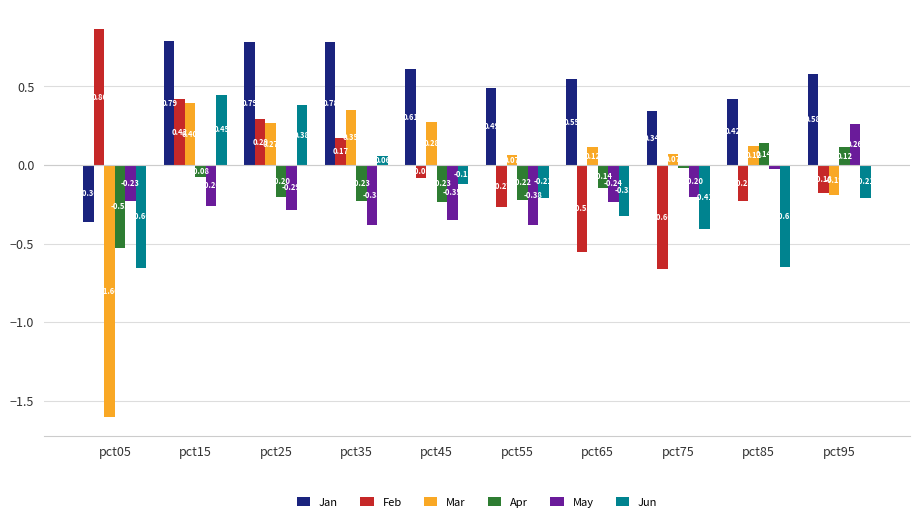

What is the difference between the second highest and minimum values in the Jun series?

1.0